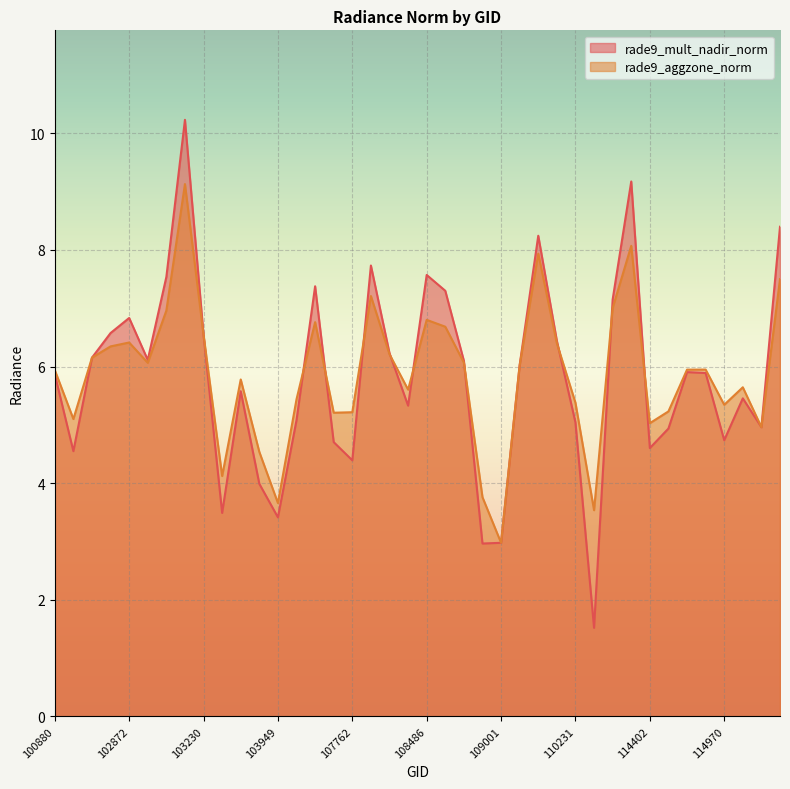

How many lines are shown in the chart?

2